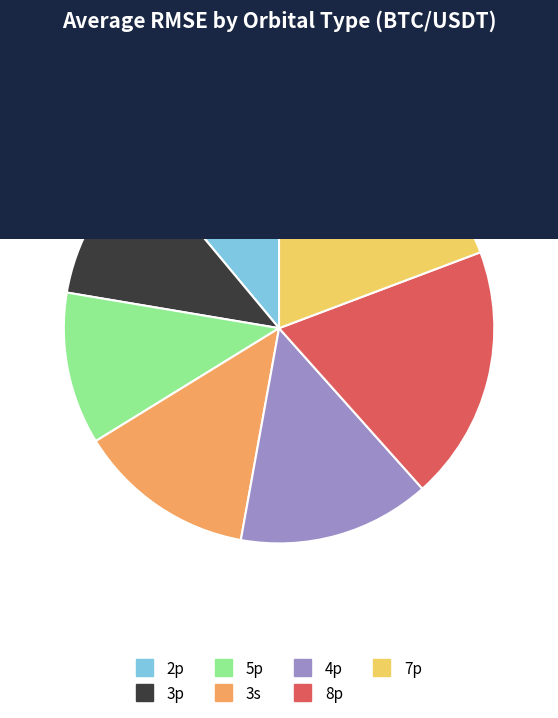

Between 4p and 3s, which is larger?

4p